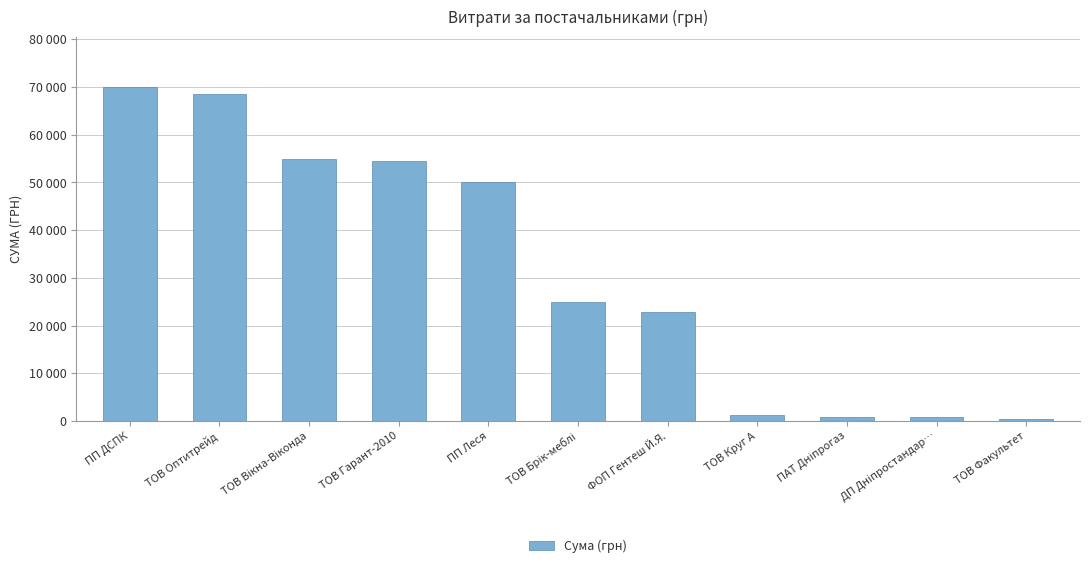

The chart shows a value of 22819.5 at ФОП Гентеш Й.Я.. True or false?

True